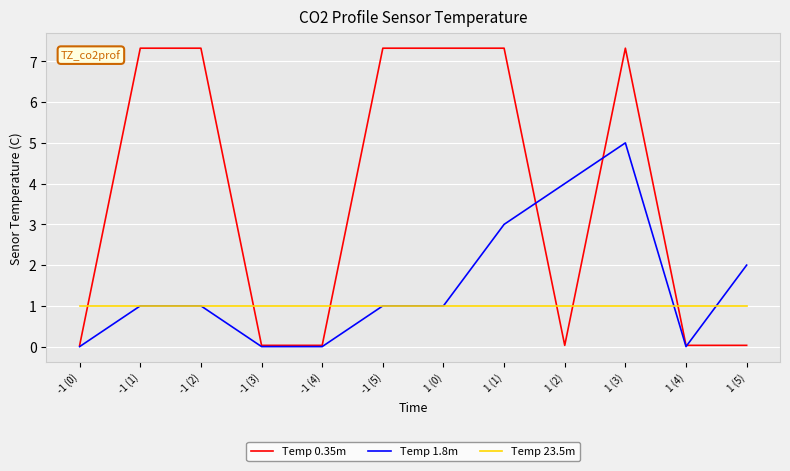

Which series has the widest spread of values?

Temp 0.35m